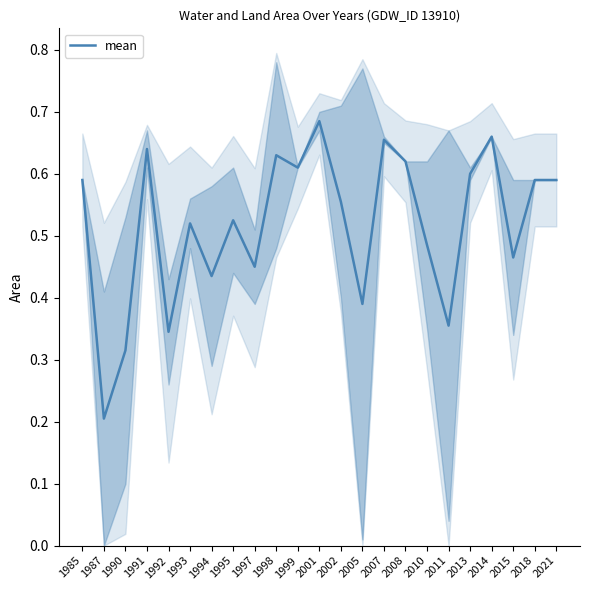

Reading left to right, transcribe all the data shown in this chart.

0.6	0.2	0.3	0.6	0.3	0.5	0.4	0.5	0.5	0.6	0.6	0.7	0.6	0.4	0.7	0.6	0.5	0.4	0.6	0.7	0.5	0.6	0.6